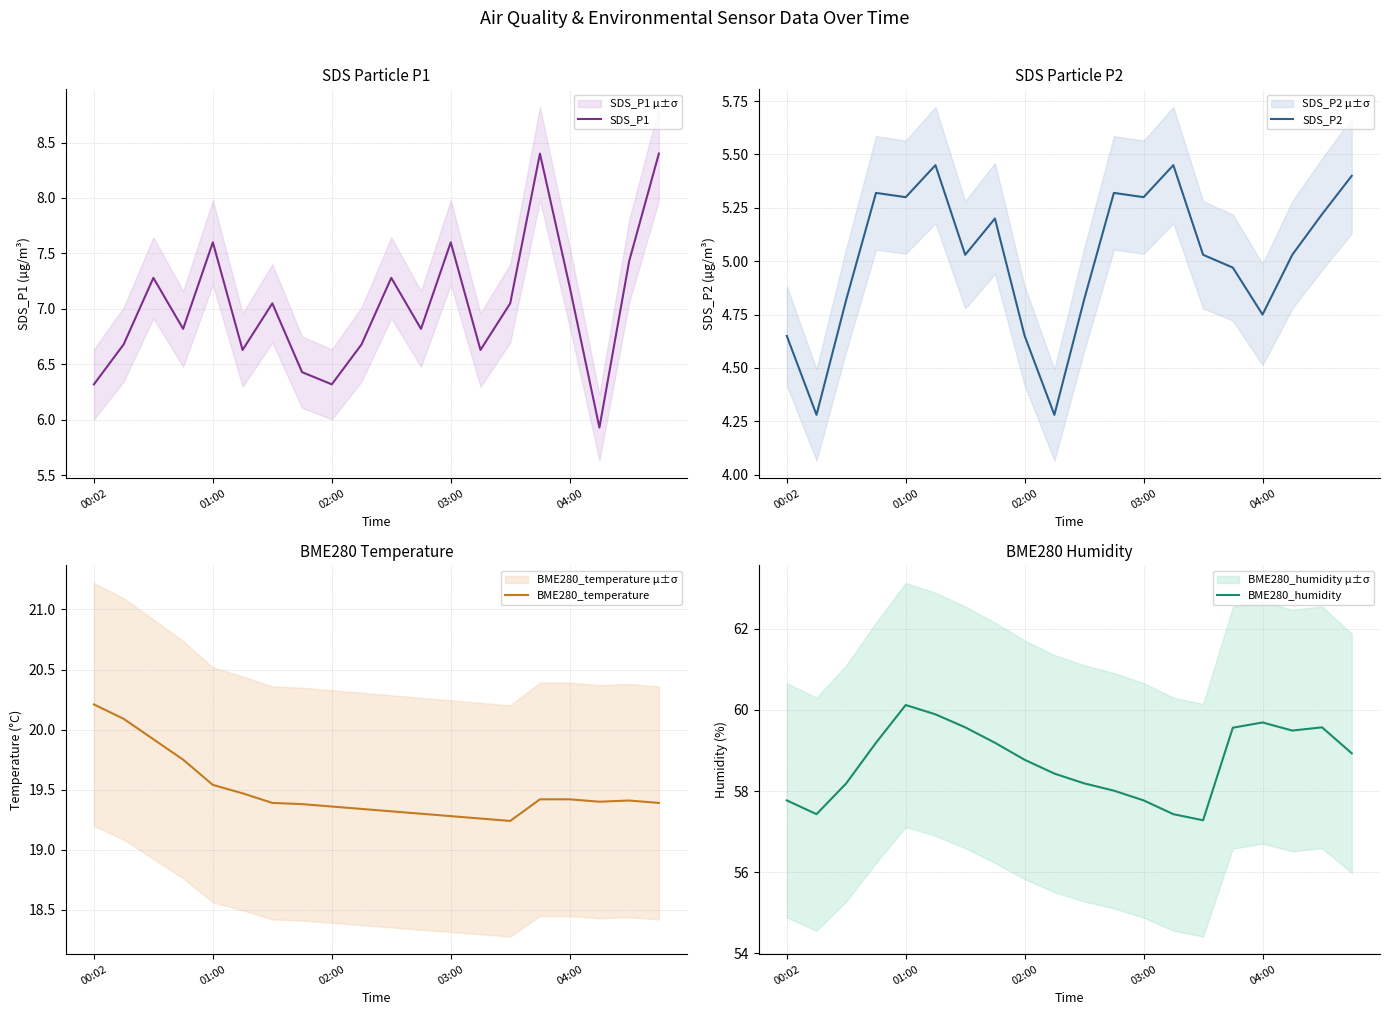

What is the difference between the second highest and minimum values in the BME280_temperature series?

0.9